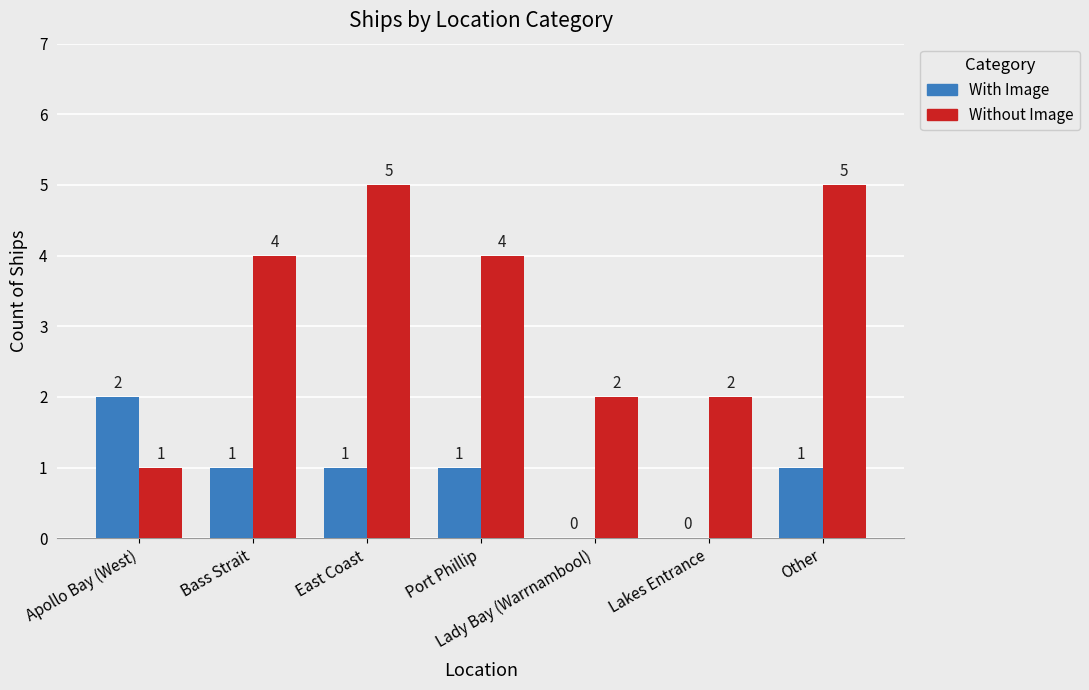

Reading left to right, what are all the values shown in this chart?

With Image: Apollo Bay (West)=2	Bass Strait=1	East Coast=1	Port Phillip=1	Lady Bay (Warrnambool)=0	Lakes Entrance=0	Other=1
Without Image: Apollo Bay (West)=1	Bass Strait=4	East Coast=5	Port Phillip=4	Lady Bay (Warrnambool)=2	Lakes Entrance=2	Other=5